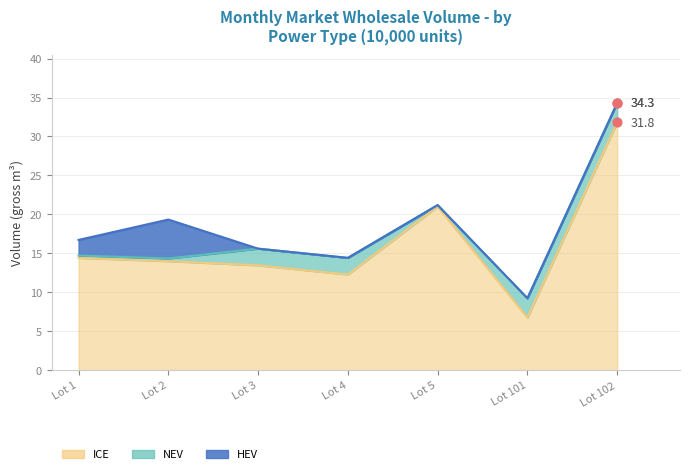

Is the value of HEV at Lot 4 greater than the value of NEV at Lot 1?

No